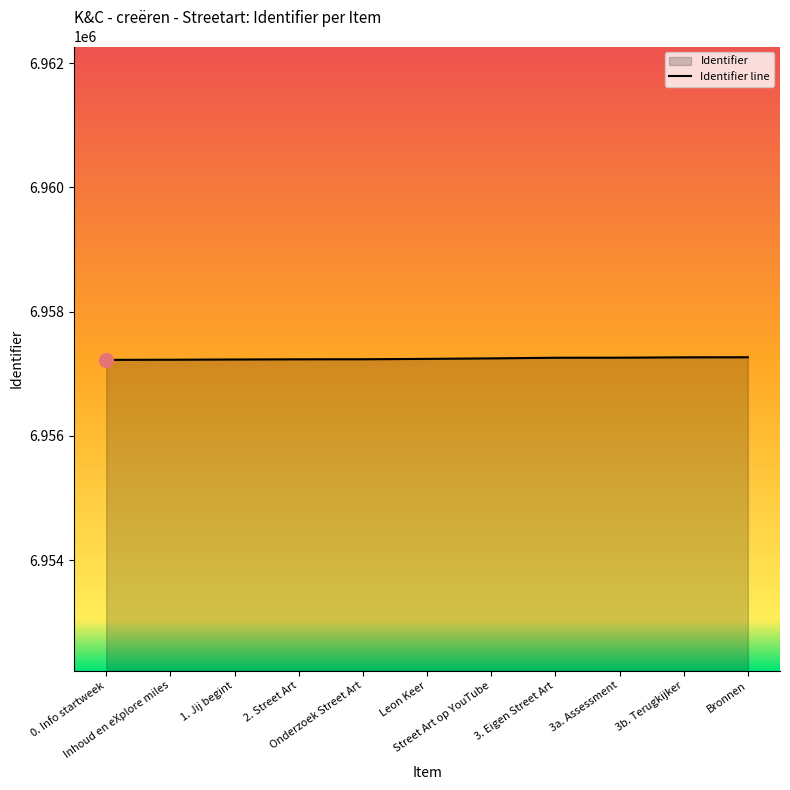

Reading right to left, transcribe all the data shown in this chart.

Bronnen=6957267	3b. Terugkijker=6957266	3a. Assessment=6957260	3. Eigen Street Art=6957259	Street Art op YouTube=6957249	Leon Keer=6957241	Onderzoek Street Art=6957235	2. Street Art=6957234	1. Jij begint=6957231	Inhoud en eXplore miles=6957227	0. Info startweek=6957225